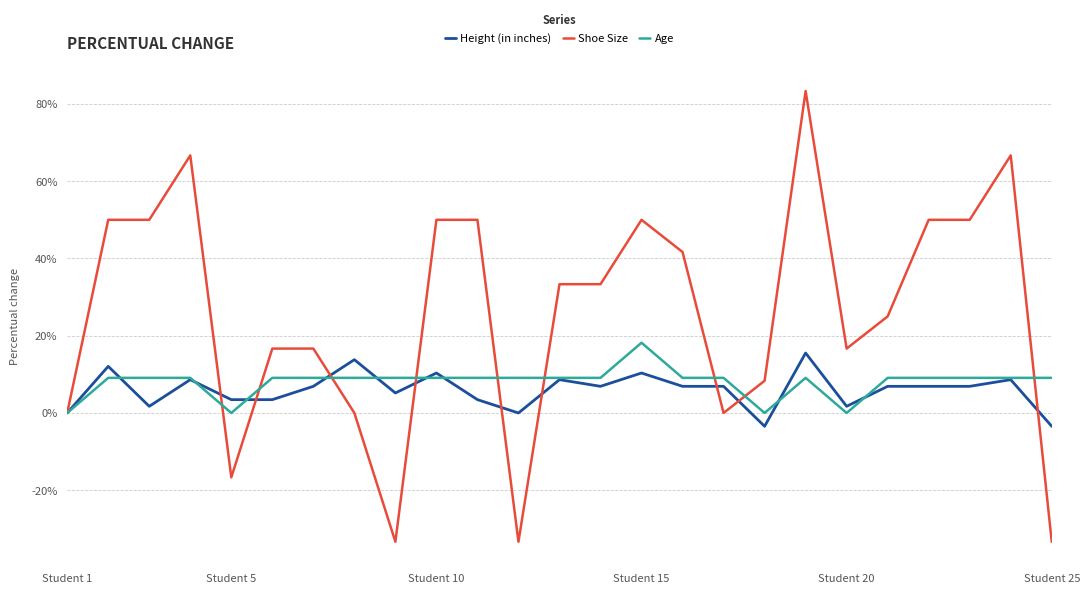

Which series ends up on top after the final intersection of Height (in inches) and Shoe Size?

Height (in inches)